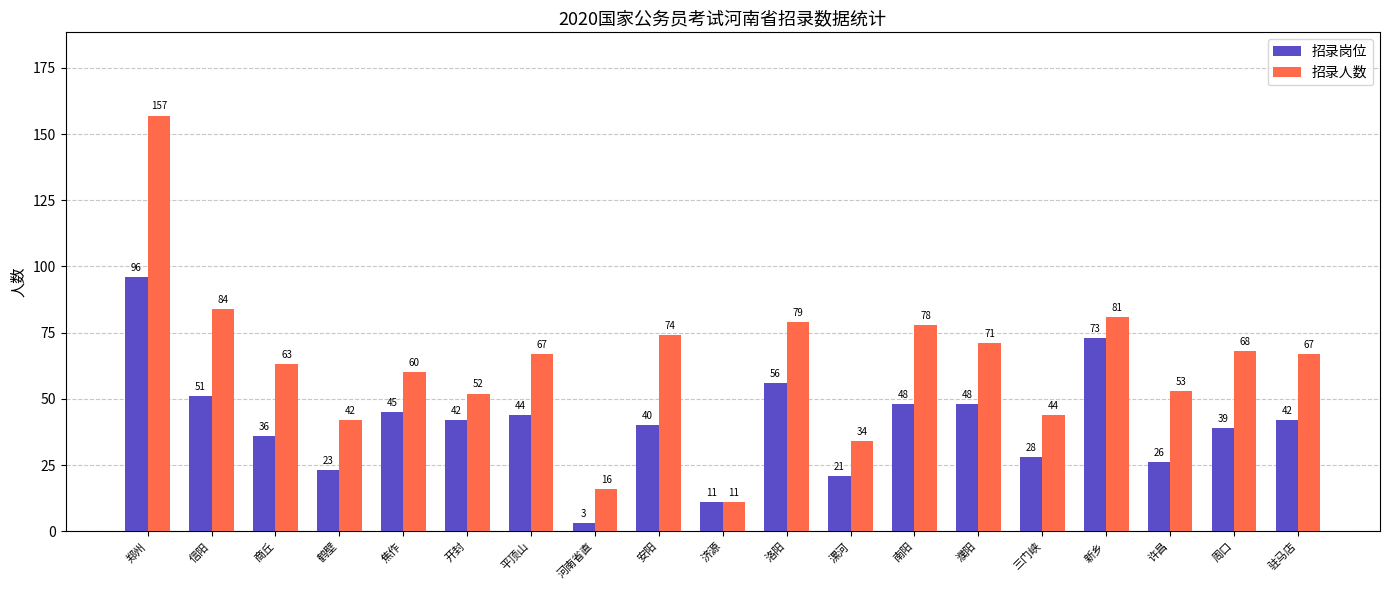

What is the label of the 18th bar from the right?

信阳